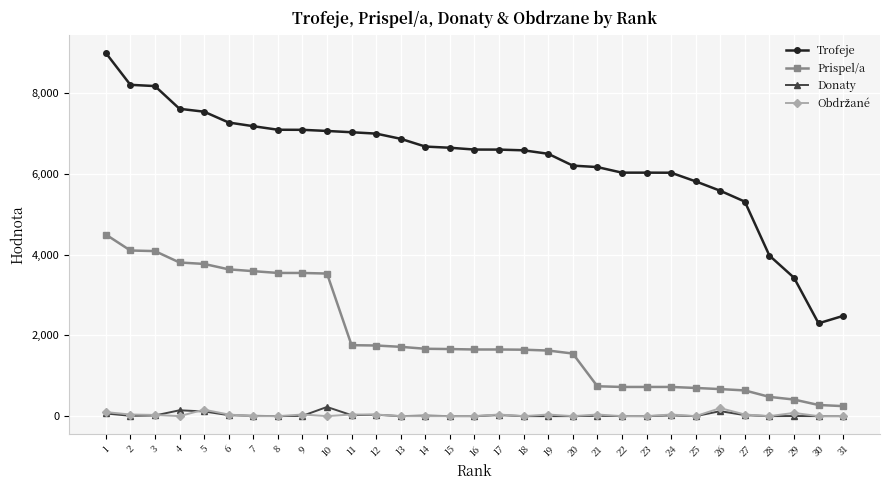

The Trofeje series shows 6679 at 14. True or false?

True